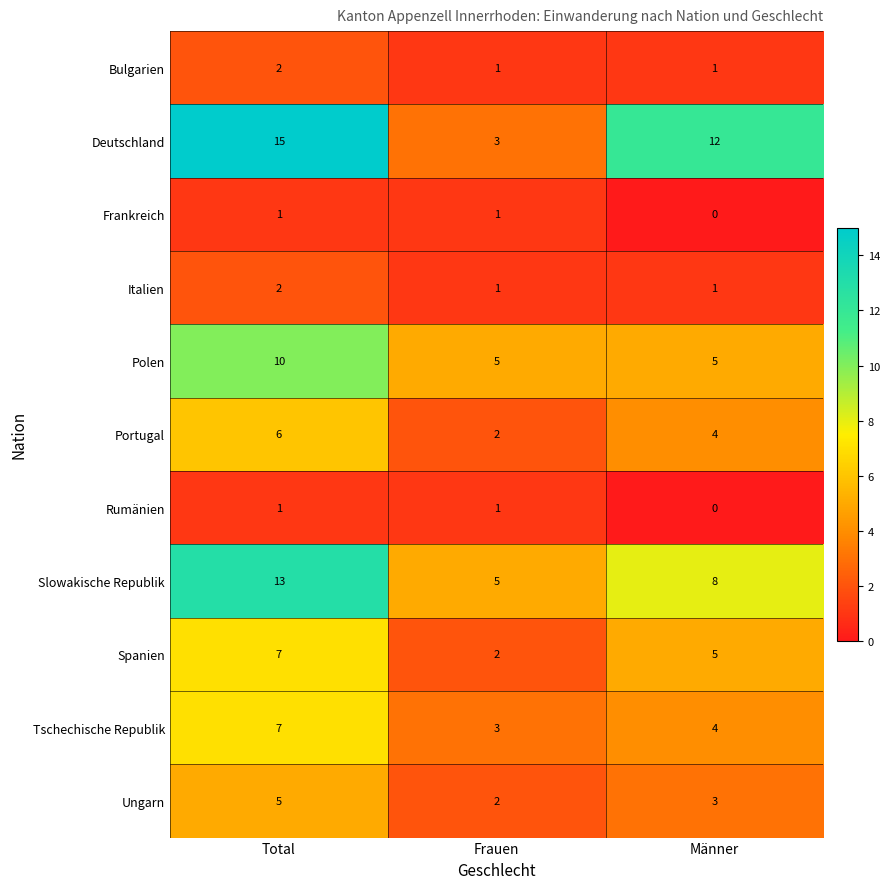

Is the value of Slowakische Republik at Männer greater than the value of Tschechische Republik at Männer?

Yes